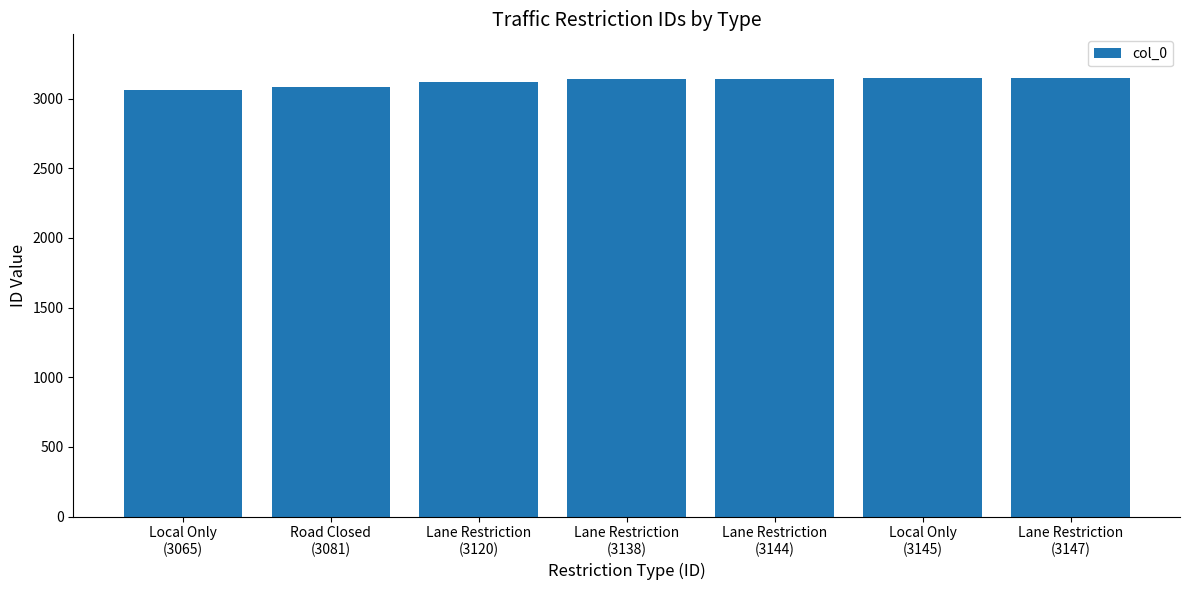

What position from the left is Lane Restriction
(3120)?

3